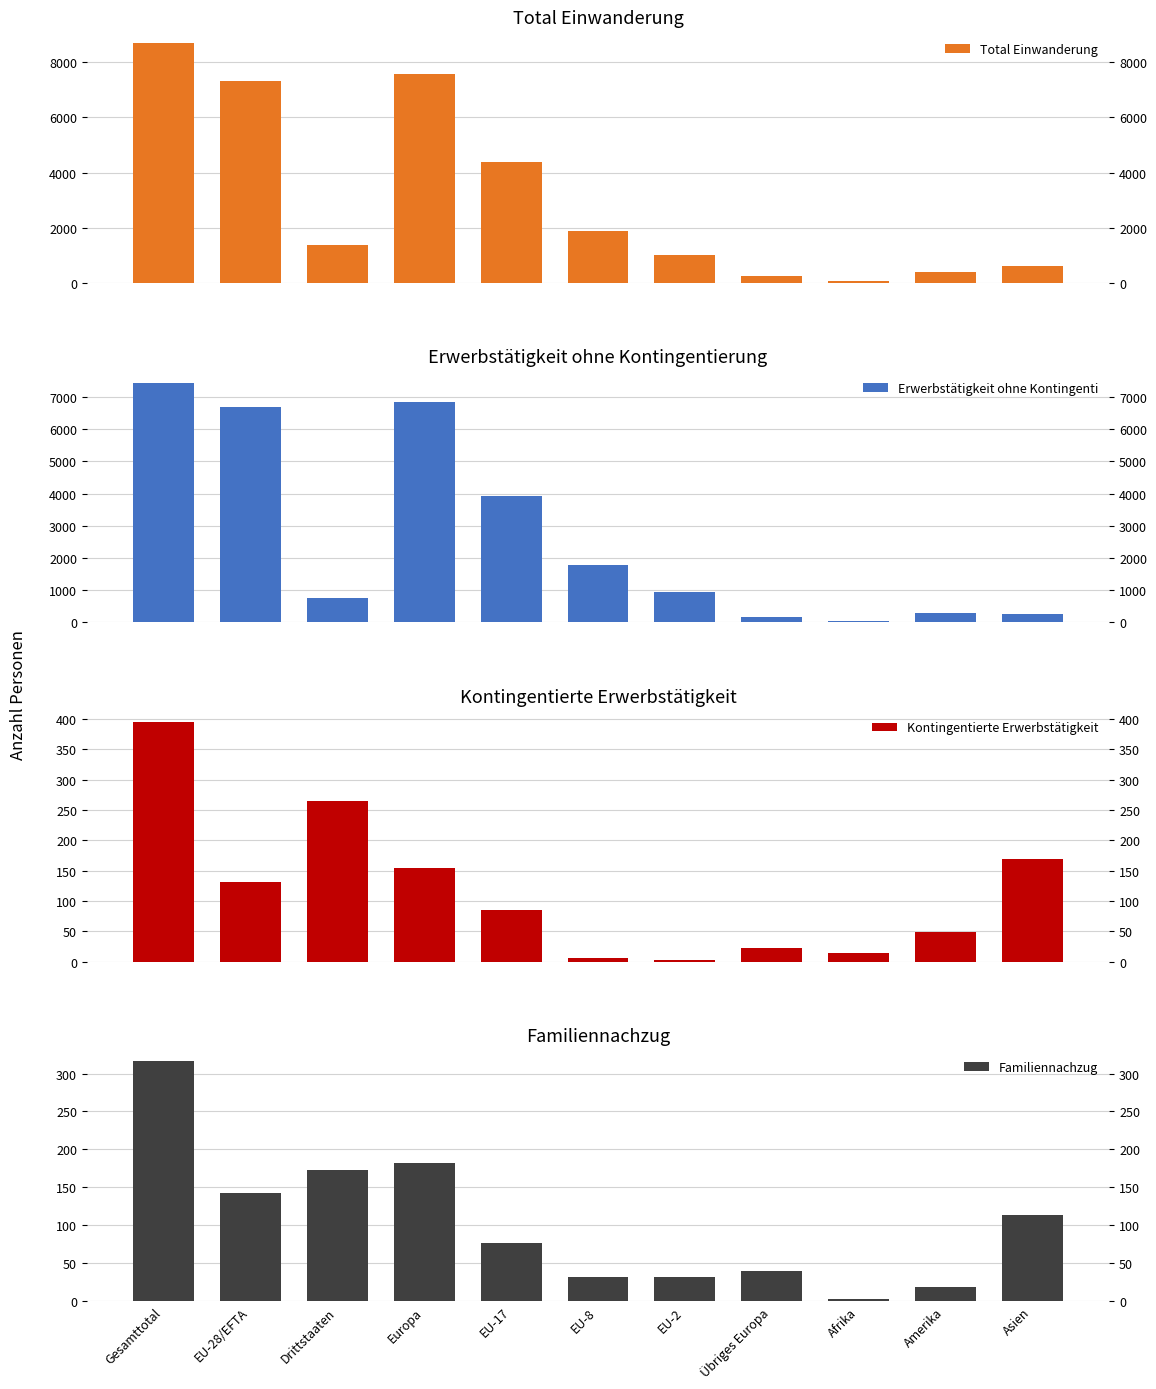

Read the Familiennachzug value at EU-2.

32